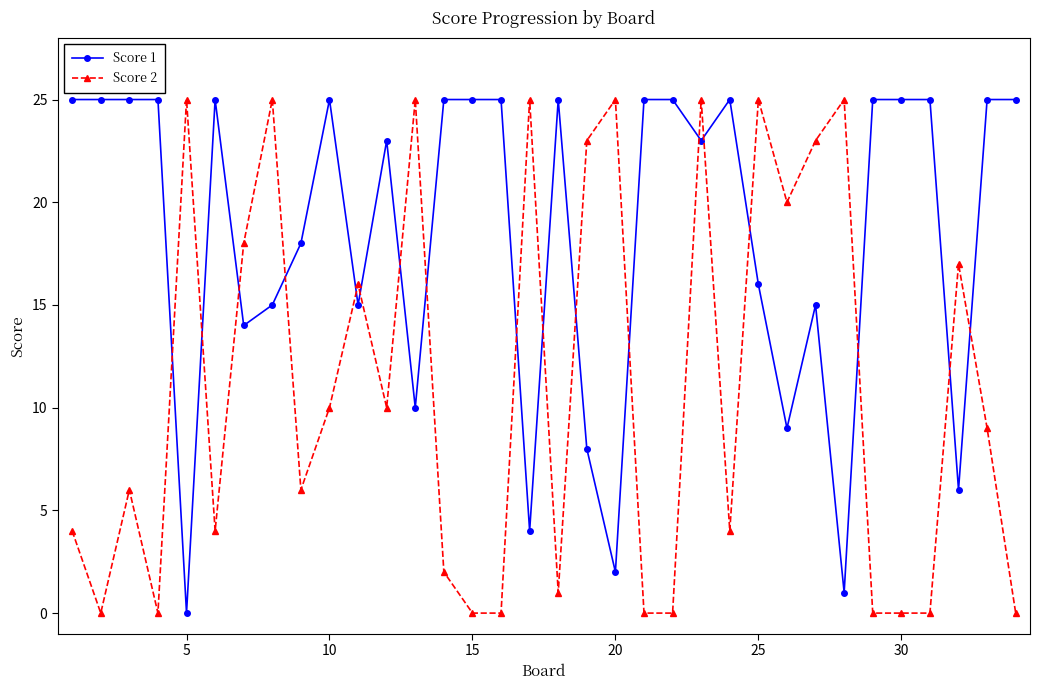

True or false: Score 2 and Score 1 cross at least once.

True